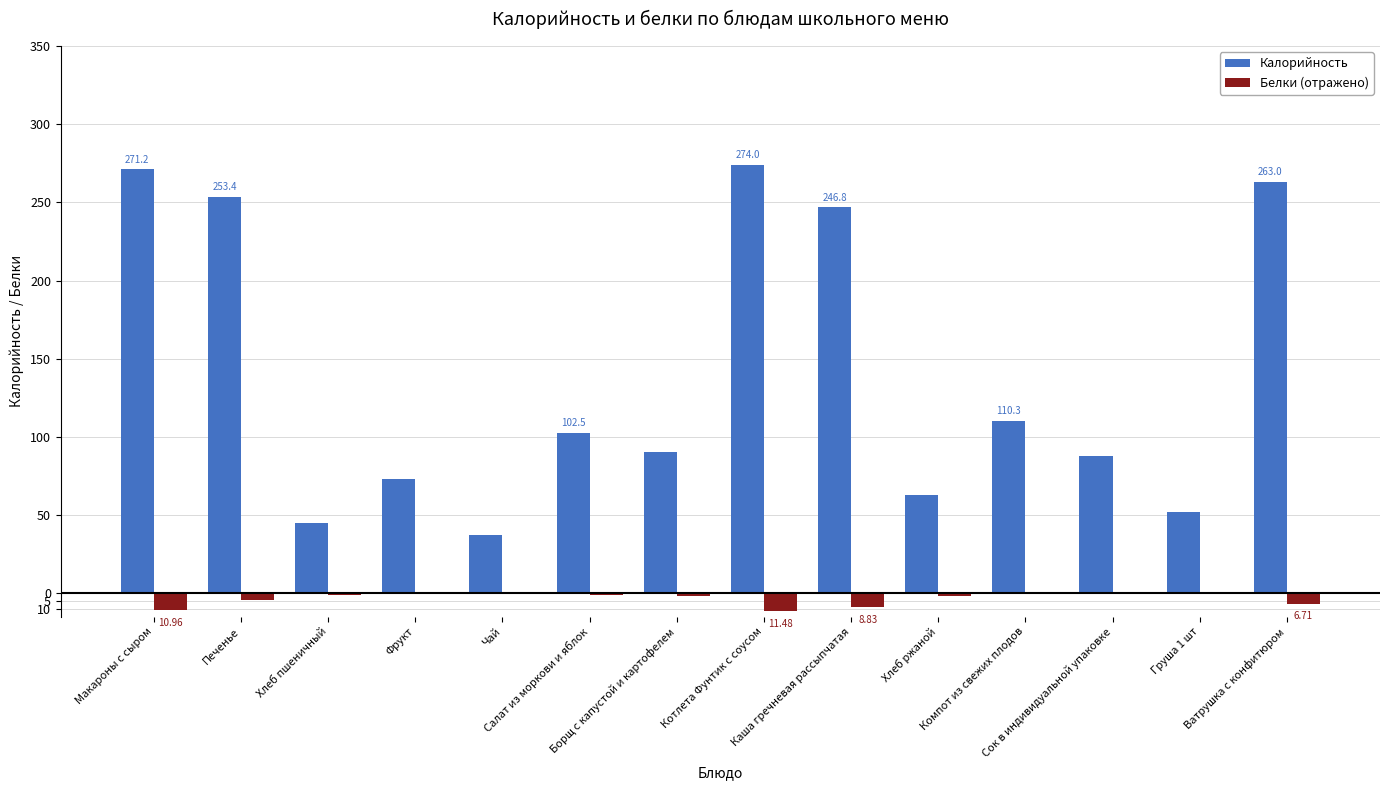

Are the bars horizontal?

No